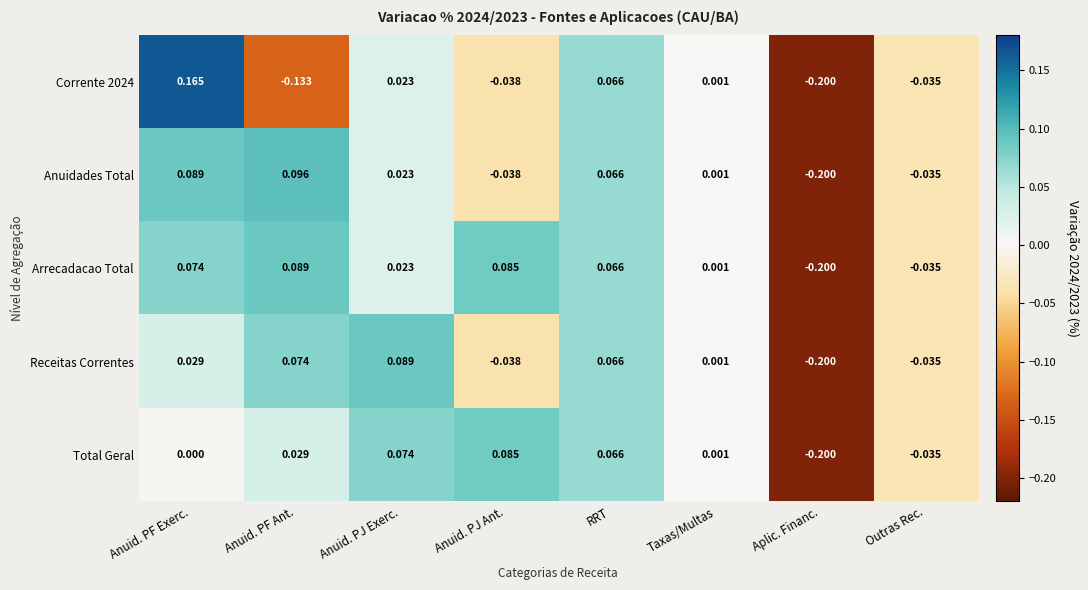

List the labels in order of Corrente 2024 value, largest first.

Anuid. PF Exerc., RRT, Anuid. PJ Exerc., Taxas/Multas, Outras Rec., Anuid. PJ Ant., Anuid. PF Ant., Aplic. Financ.